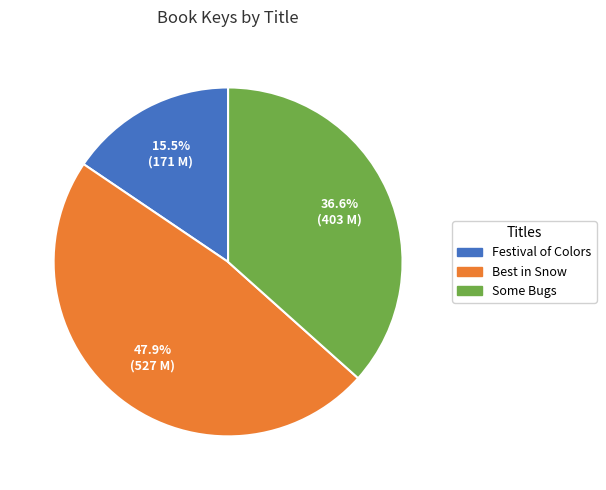

Is there any slice that represents more than half of the pie?

No